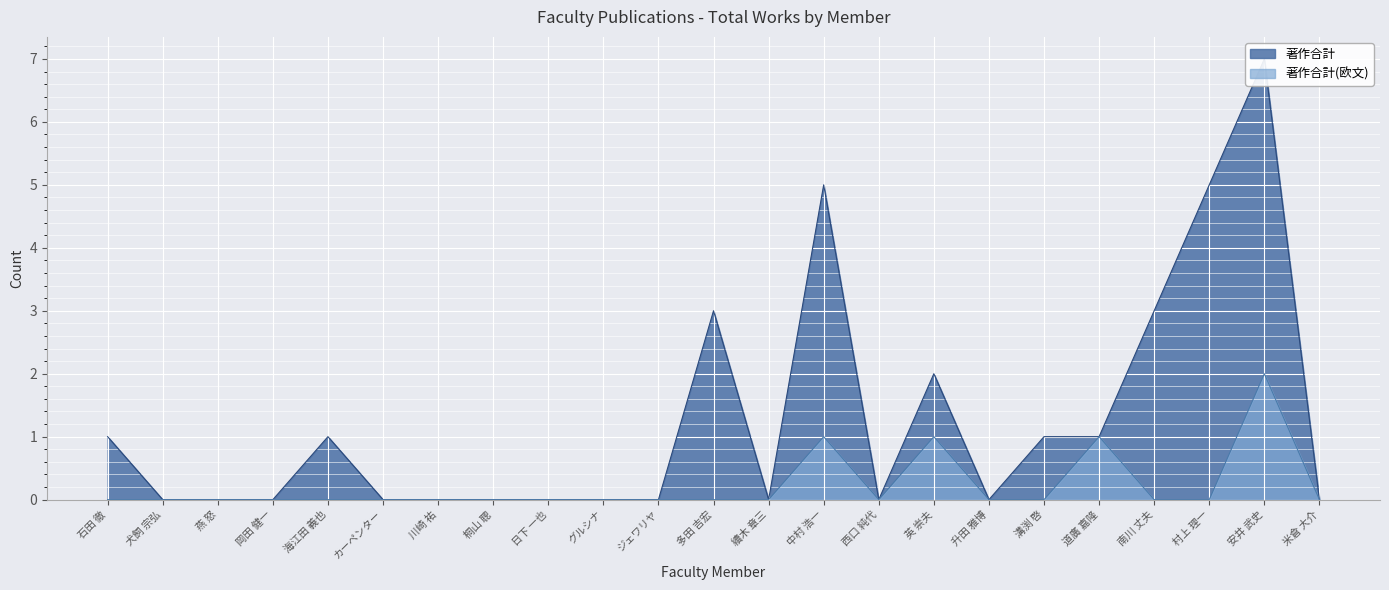

What is the sum of the 著作合計 values at 石田 徹 and ジェワリヤ?

1